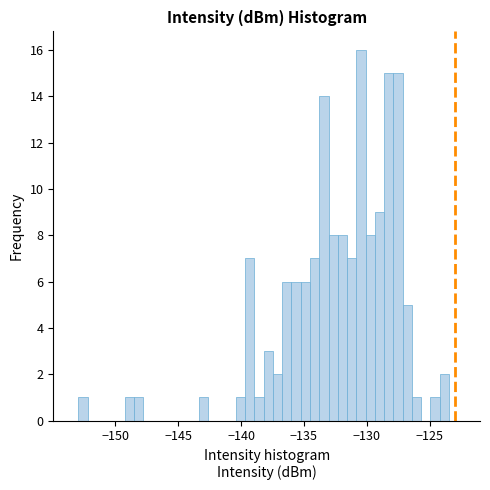

Around what value on the x-axis is the tallest bar? Give the approximate position of its centre, as read against the axis.

-130.5